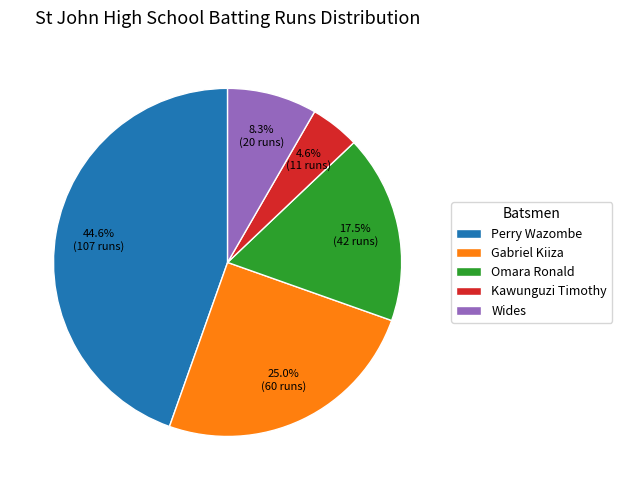

What is the largest slice in the pie chart?

Perry Wazombe